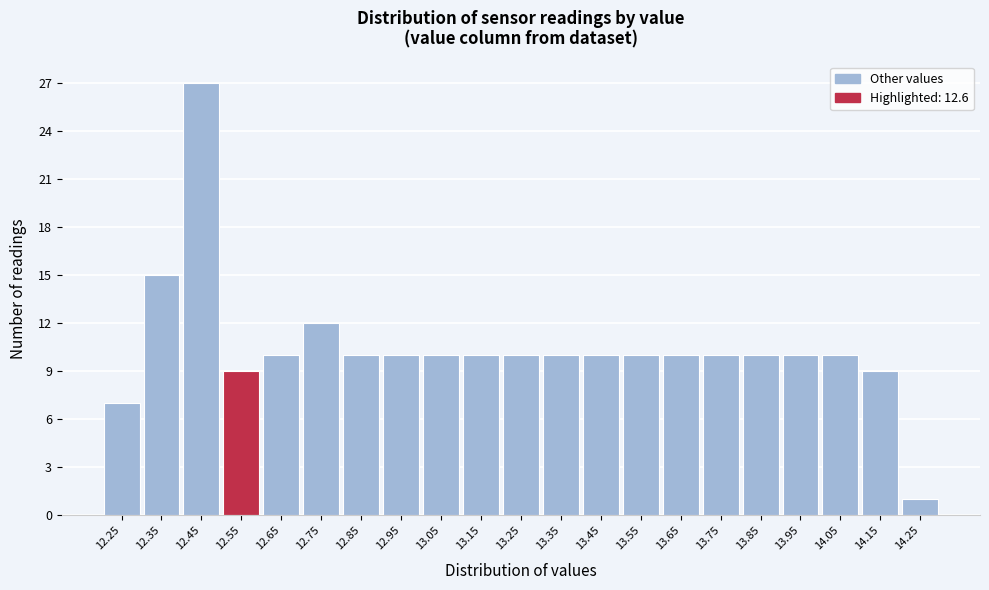

Reading left to right, extract all data points from this chart.

7	15	27	9	10	12	10	10	10	10	10	10	10	10	10	10	10	10	10	9	1